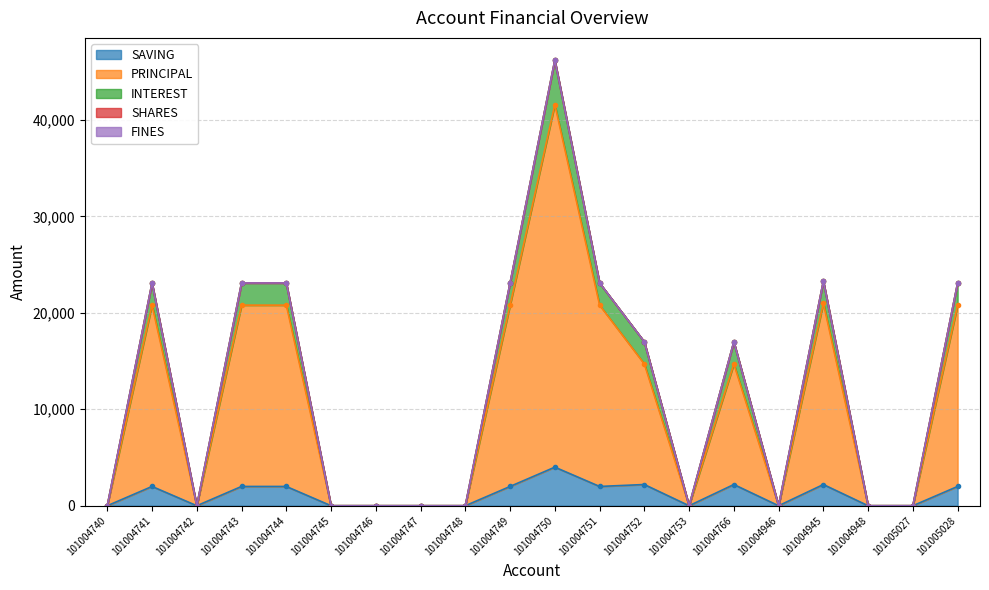

What is the average value of the PRINCIPAL series?

10840